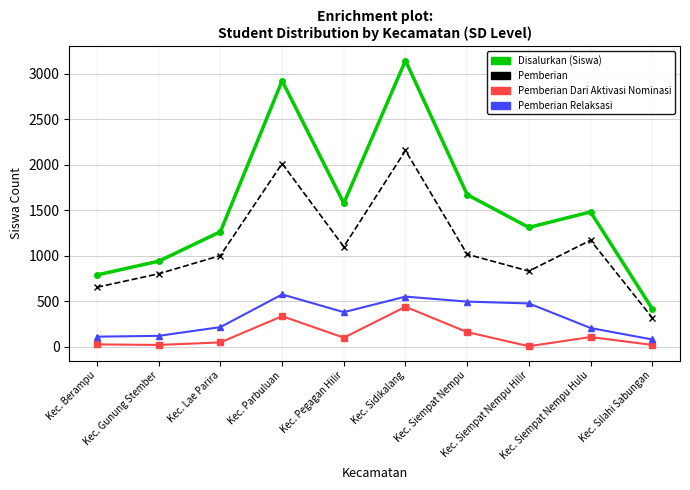

Which series has the largest range (max minus min)?

Disalurkan (Siswa)